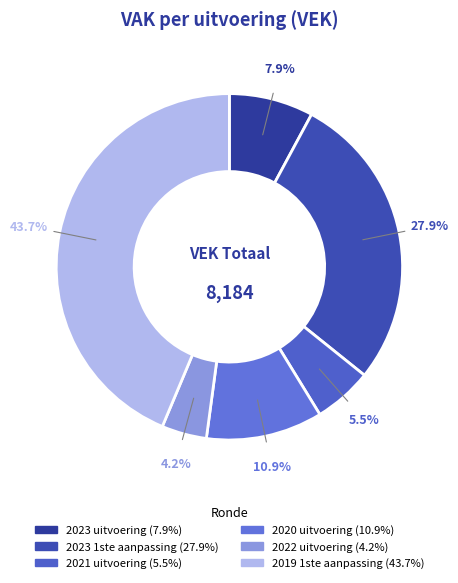

Count the number of slices in the pie.

6